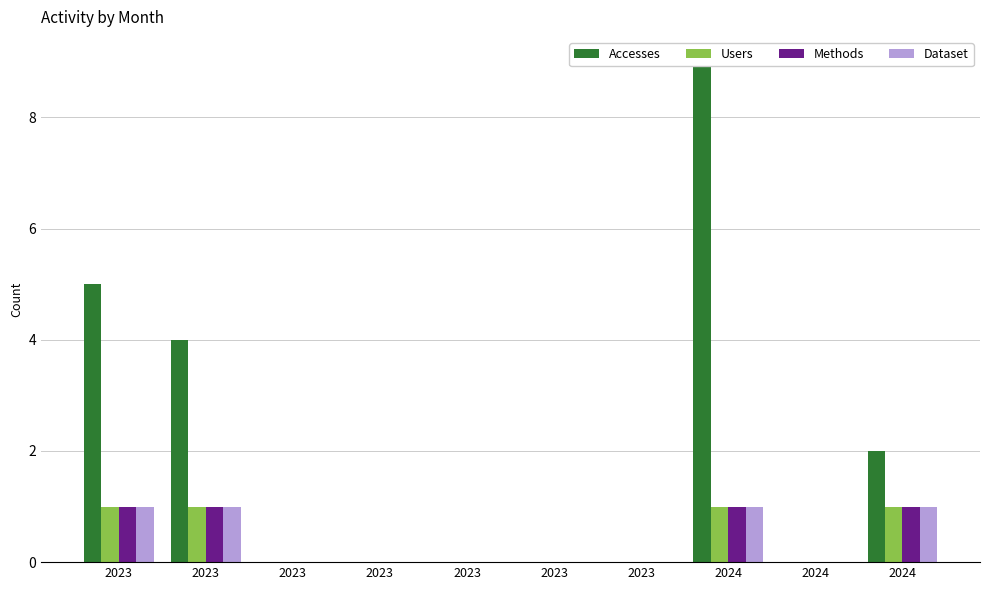

Which series has the largest total across all categories?

Accesses